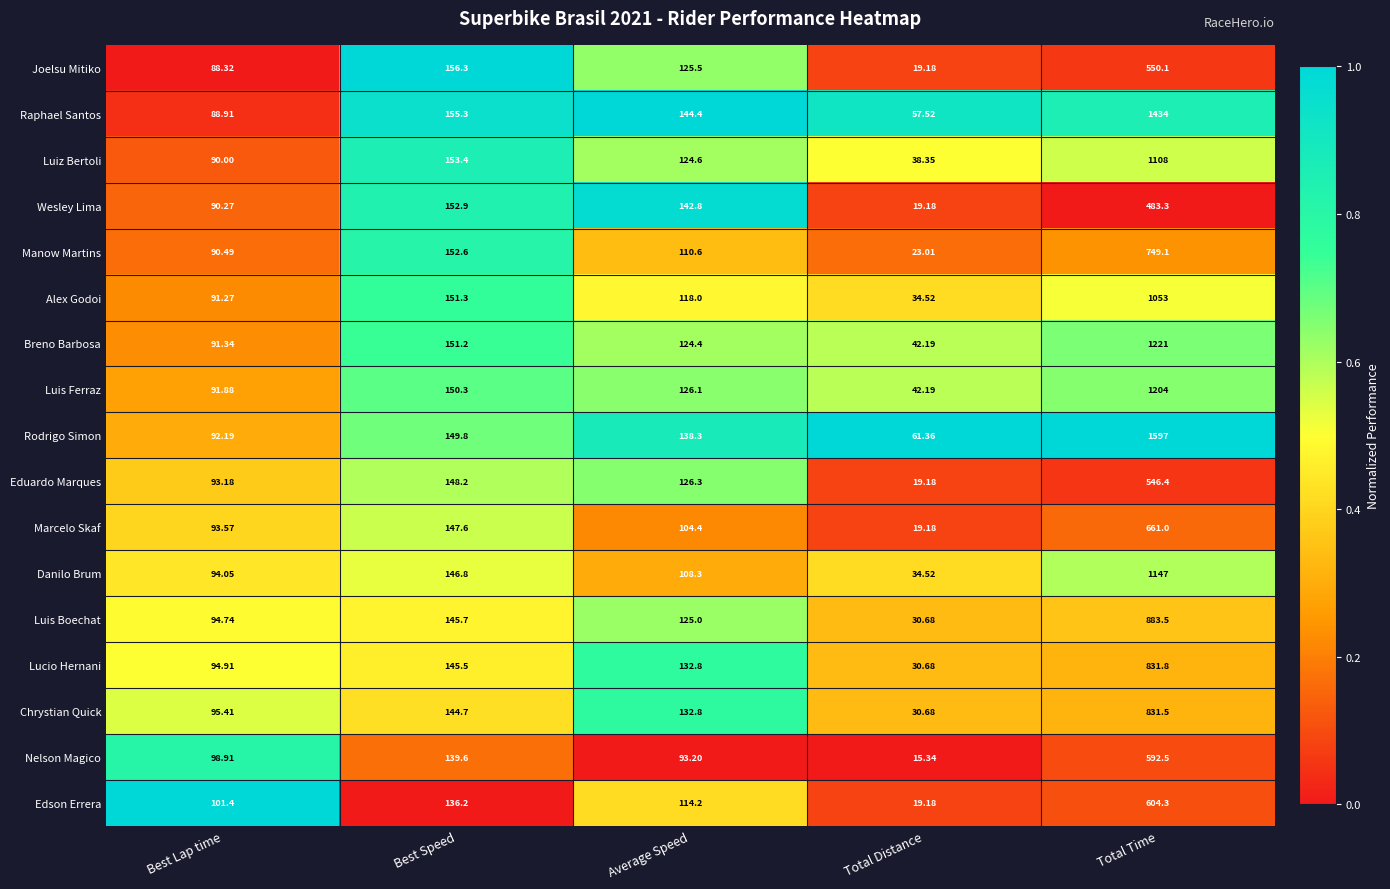

Between Best Lap time and Total Time, which series saw the biggest shift?

Rodrigo Simon